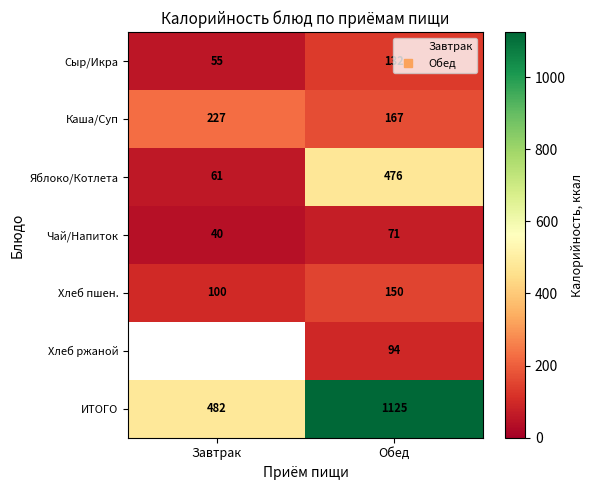

Count the Каша/Суп values in the range 167 to 227.

2